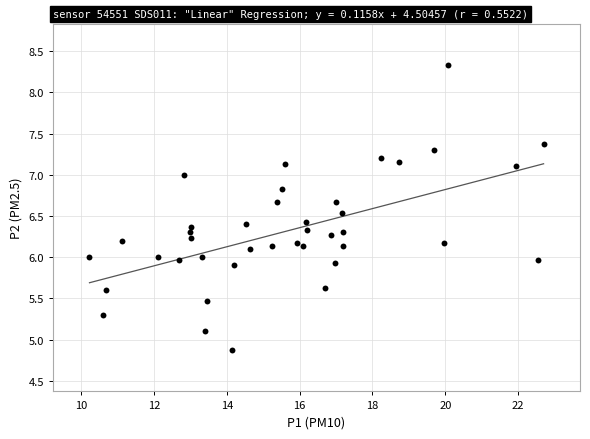

What is the range of Y values (max minus min)?

3.5